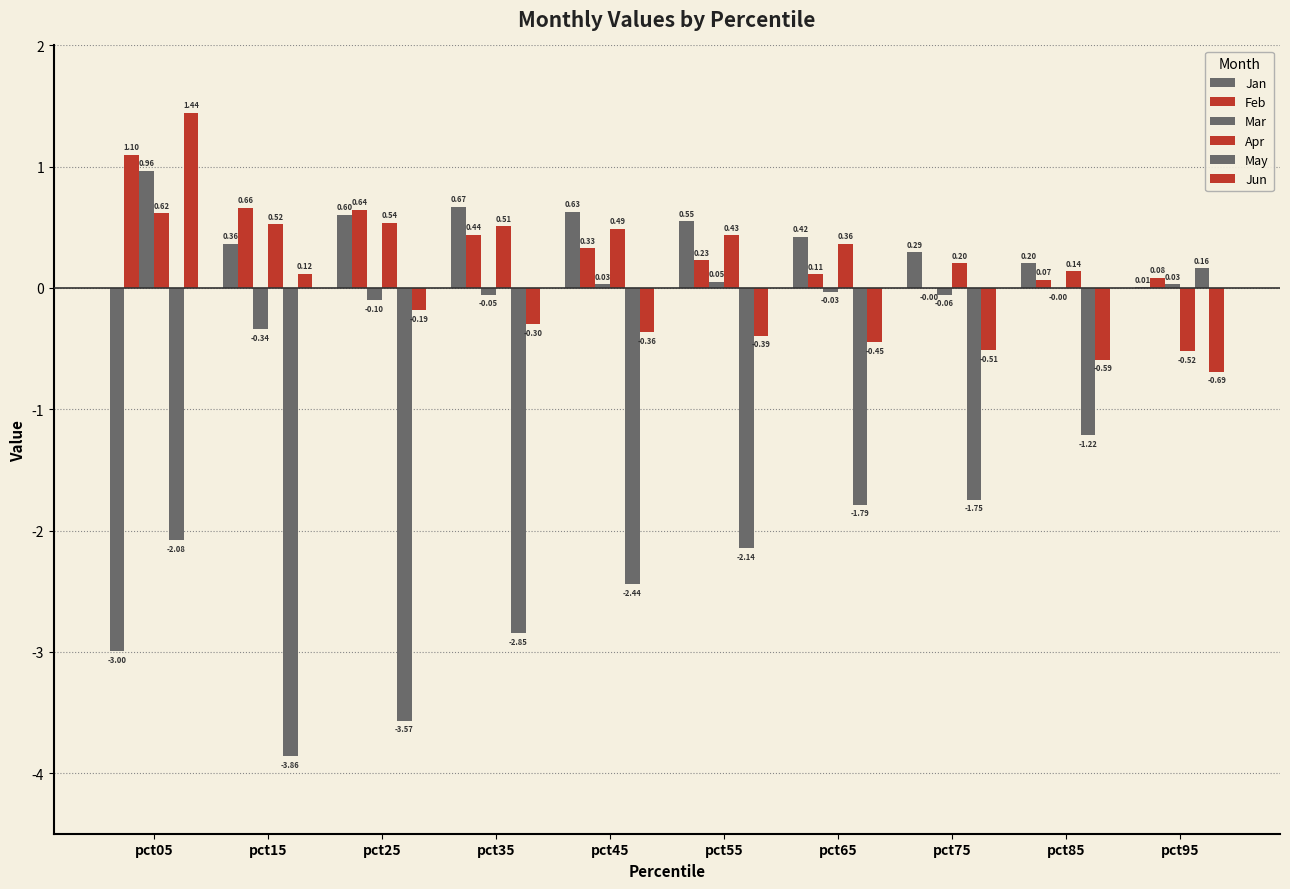

How many distinct data groups are displayed?

6